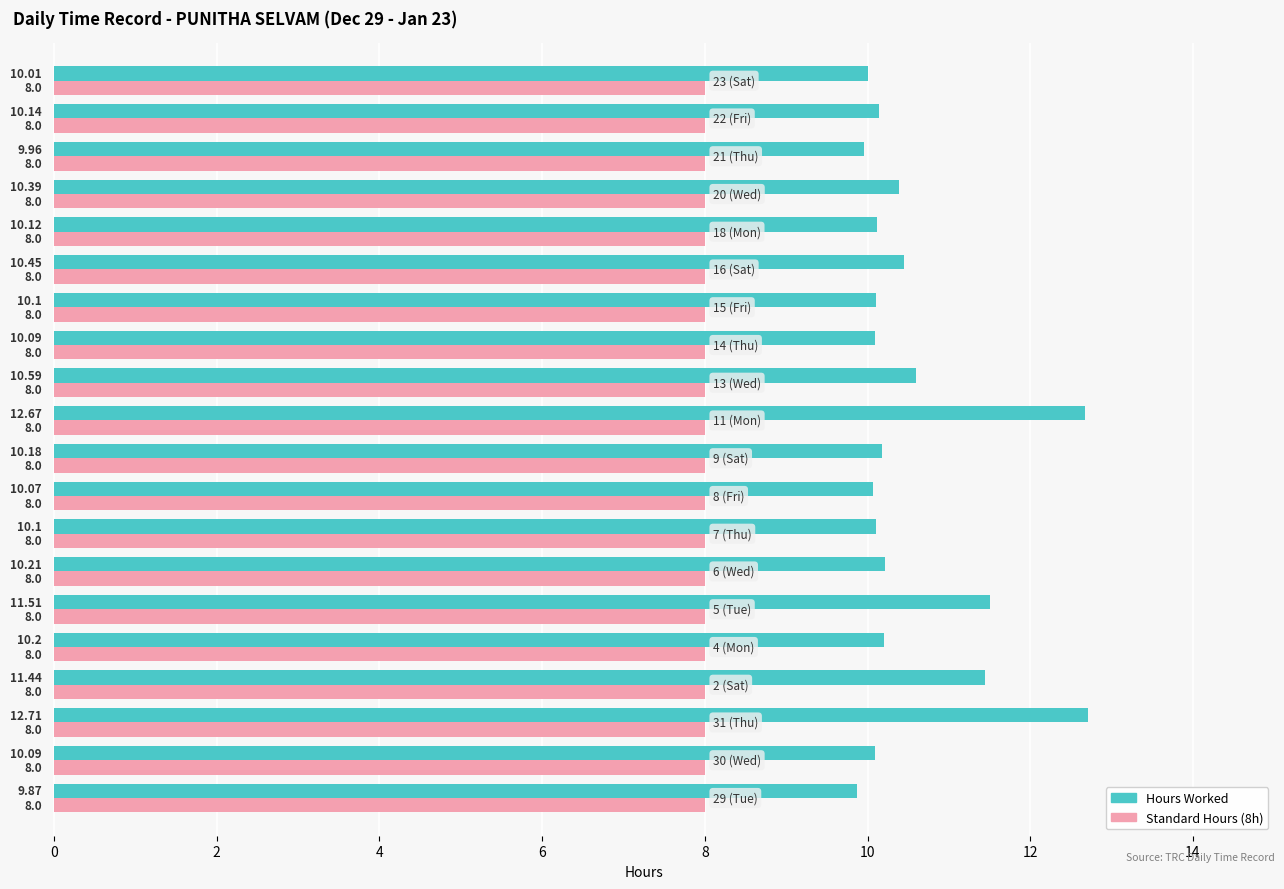

Which series has the largest total across all categories?

Hours Worked